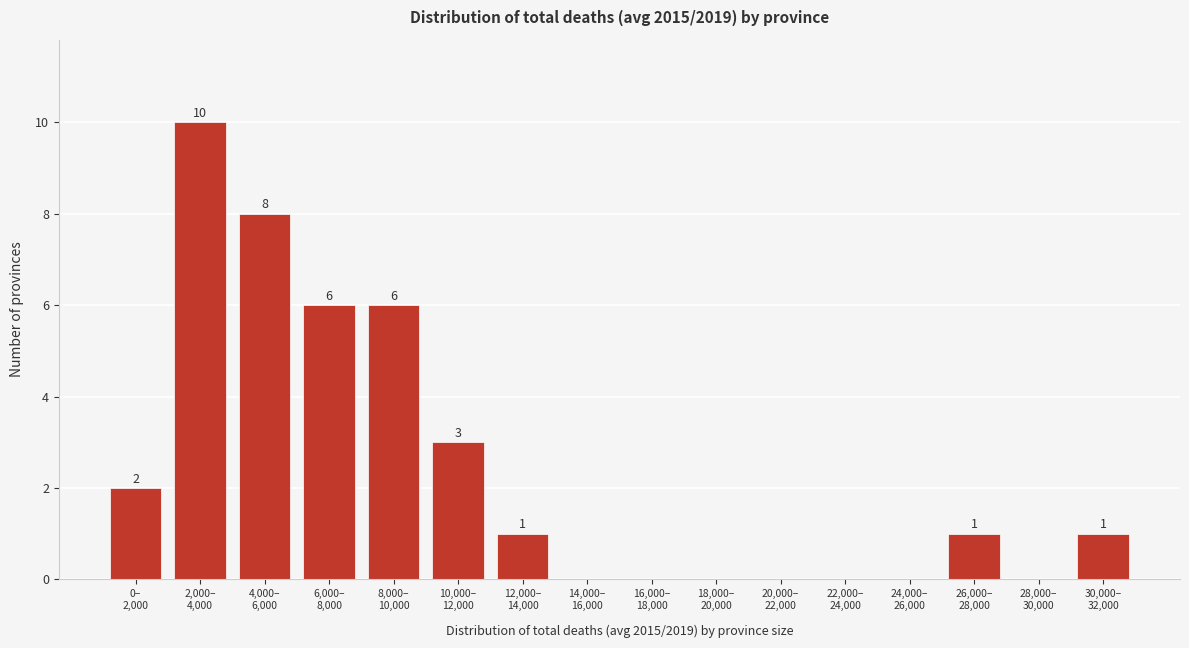

How many values are between 0 and 6?

14